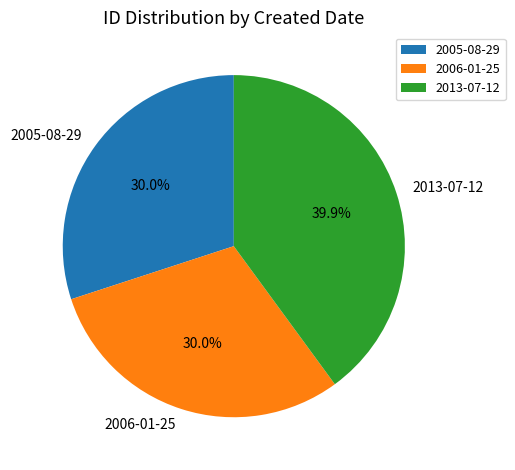

What is the ratio of the value at 2005-08-29 to the value at 2006-01-25?

1.0